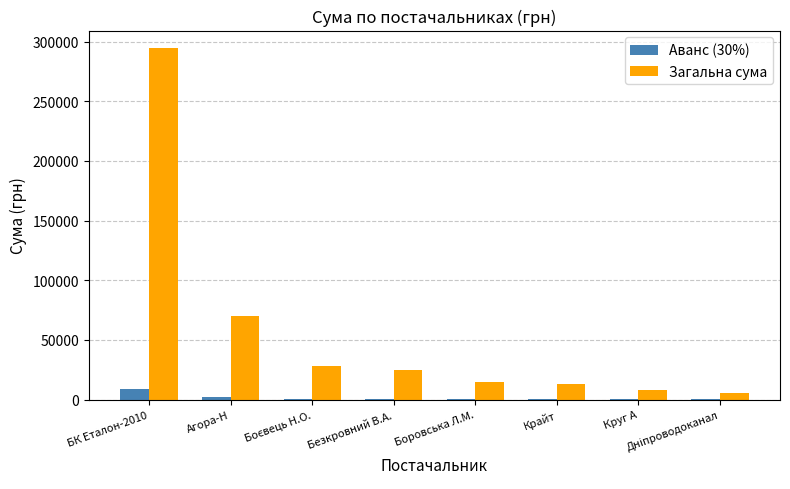

Does the chart contain stacked bars?

No